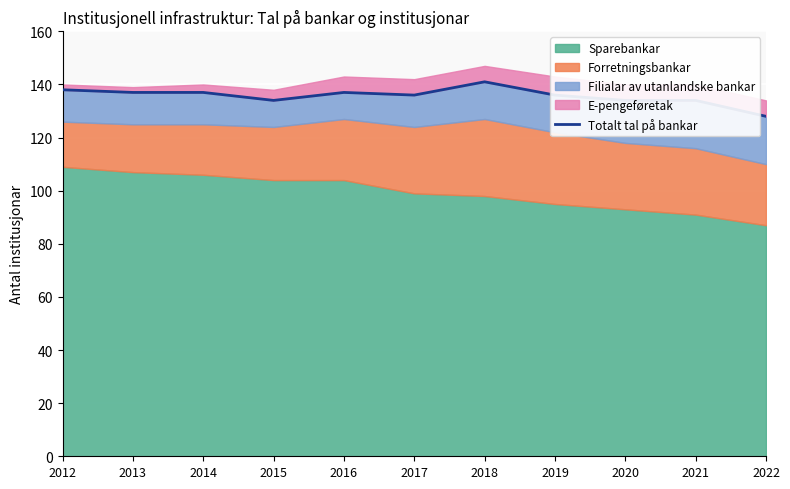

What is the value of the 9th point from the left?

134